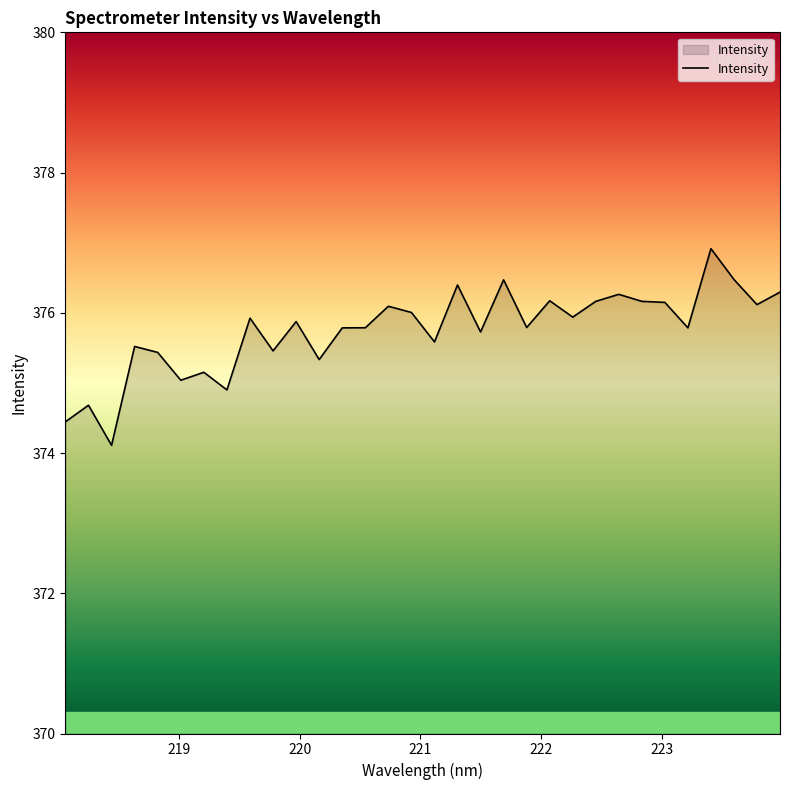

What is the minimum value shown in the chart?

374.1